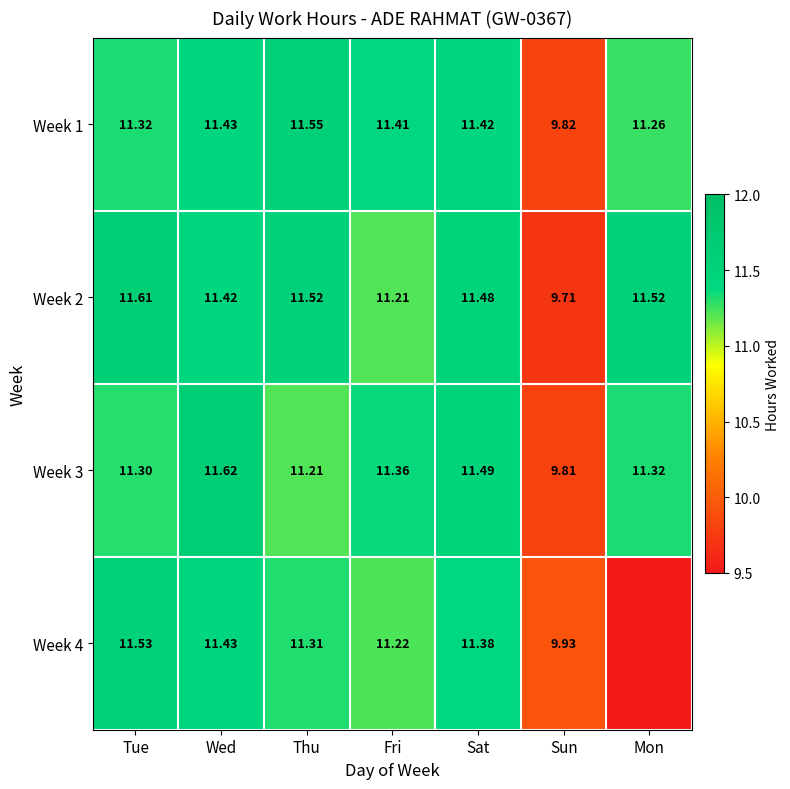

What is the difference between the Week 2 values at Wed and Sat?

0.1